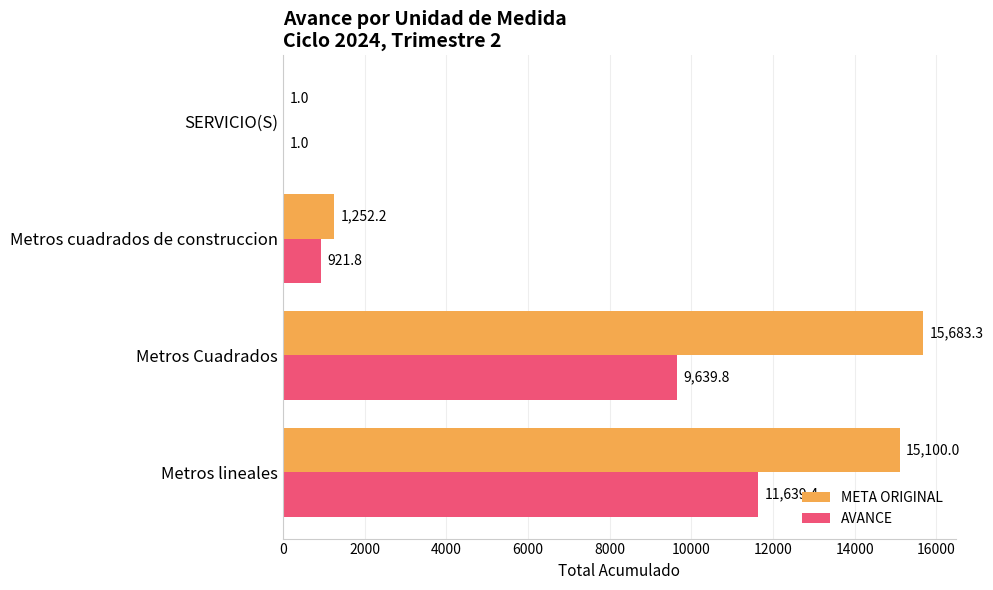

What is the highest value of the META ORIGINAL series?

15683.3